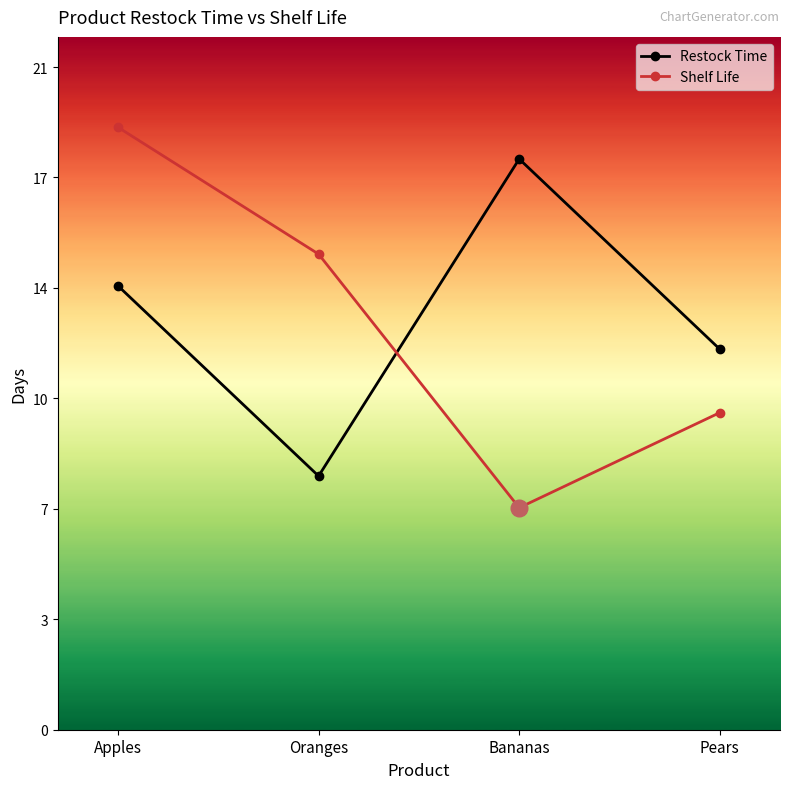

At how many categories does at least one series exceed 15?

2